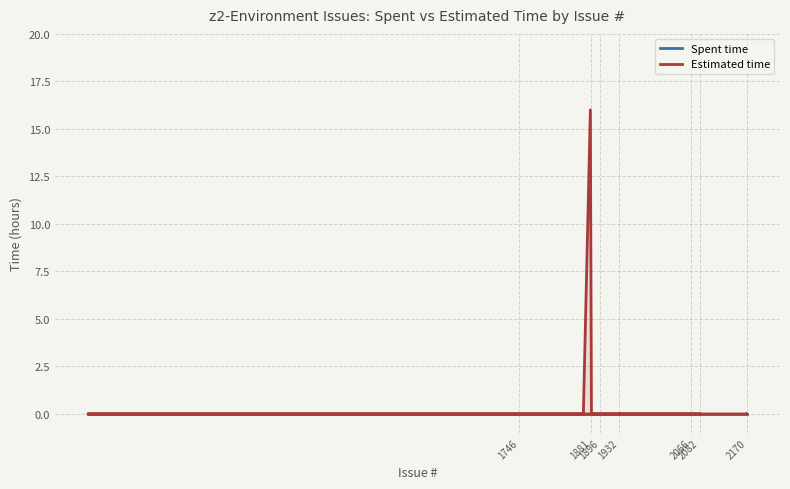

True or false: Estimated time and Spent time cross at least once.

False